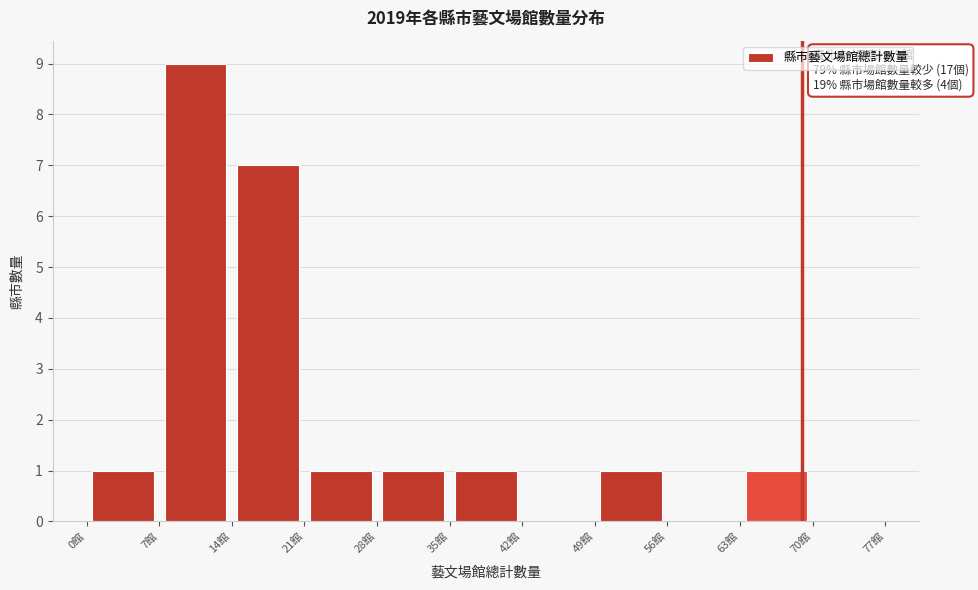

Which range on the x-axis has the tallest bar?

7 to 14